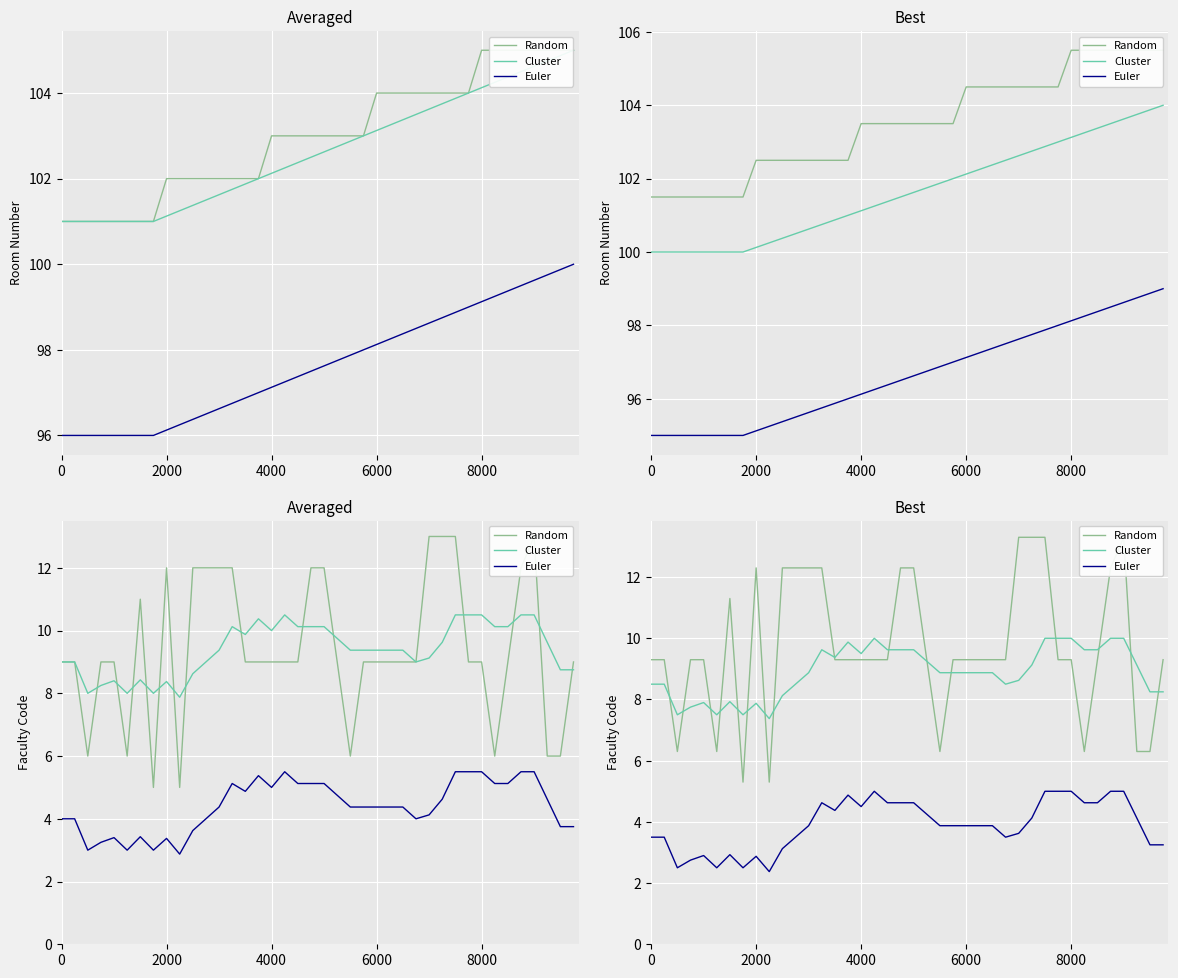

Which series has the widest spread of values?

Random